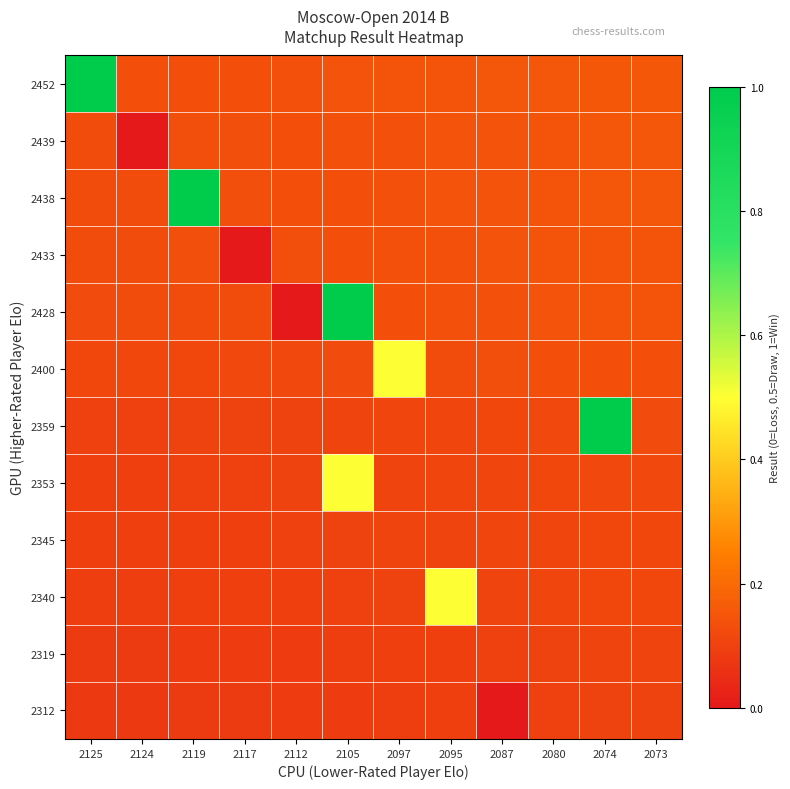

Which series has the largest range (max minus min)?

2428